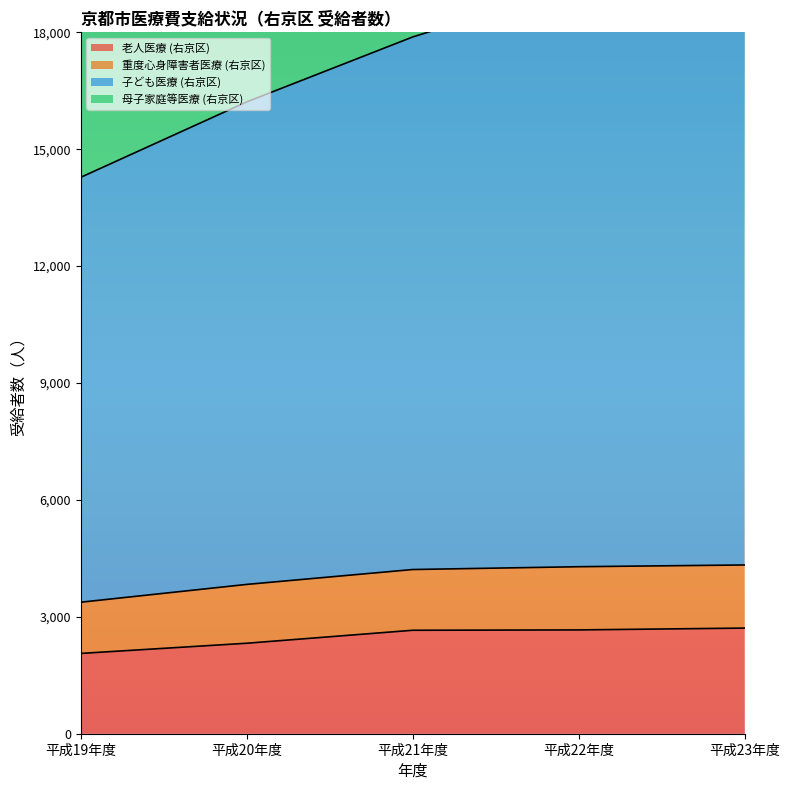

Where does the 子ども医療 (右京区) series first go above 17881?

平成22年度